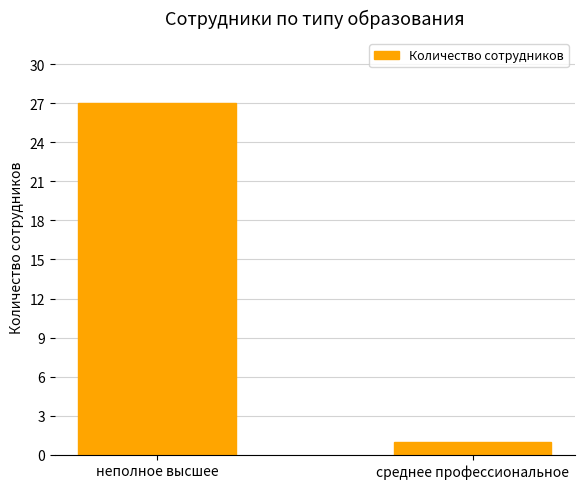

True or false: the data shows 1 at среднее профессиональное.

True